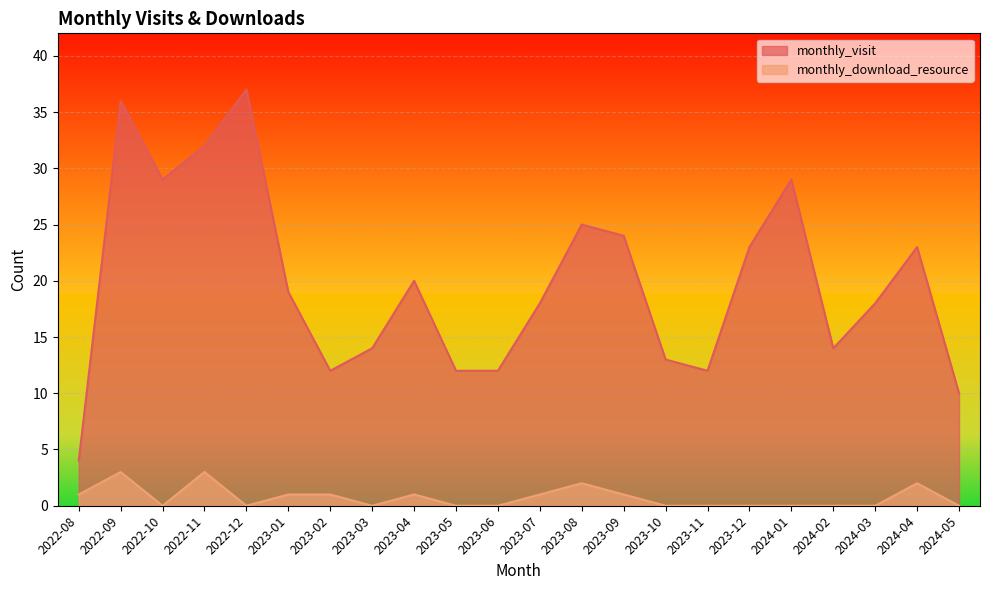

True or false: monthly_download_resource has a value of -1 at 2023-12.

False